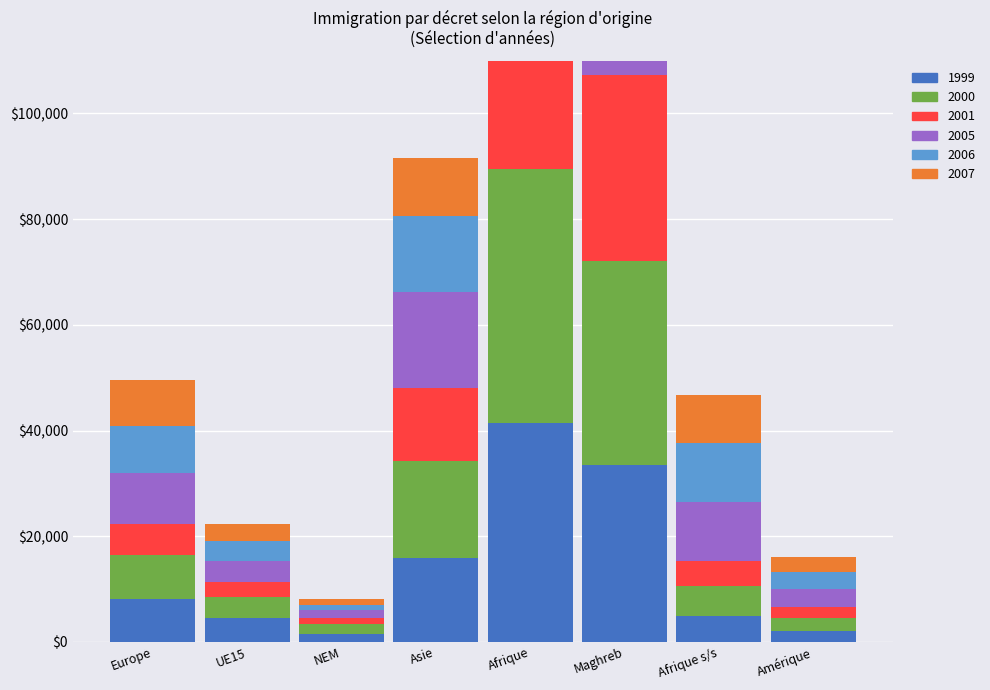

What is the sum of the 2000 values at Afrique and Amérique?

50579